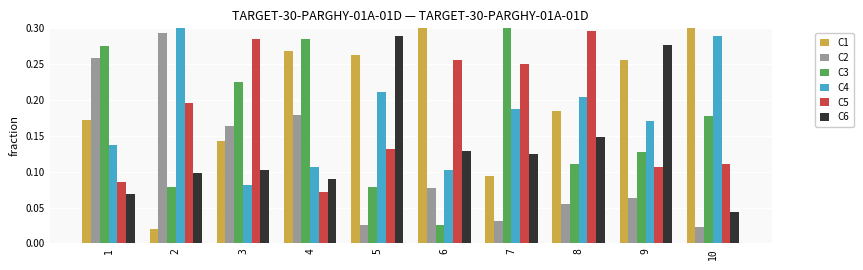

At how many categories does at least one series exceed 0?

10